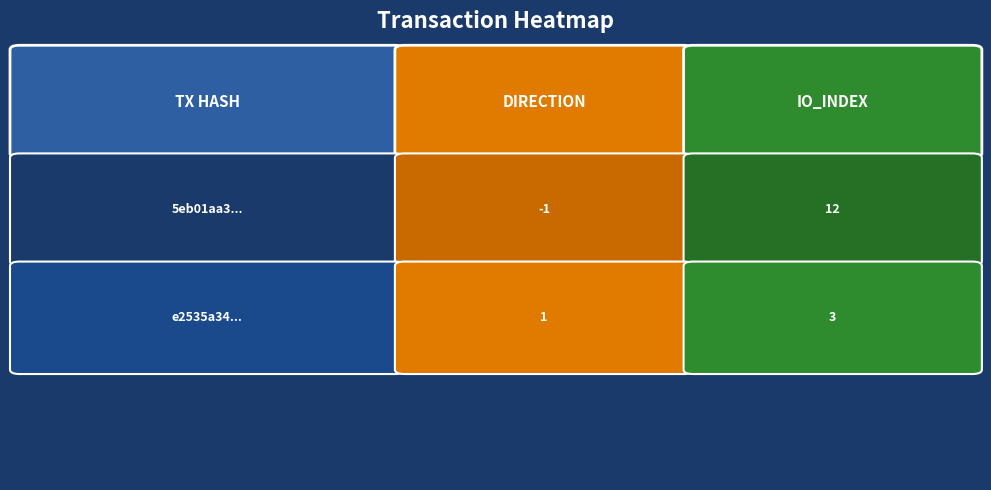

What is the difference between the 5eb01aa35d1d9071eb1a3c5d54179018615f45e values at 0 and 1?

13